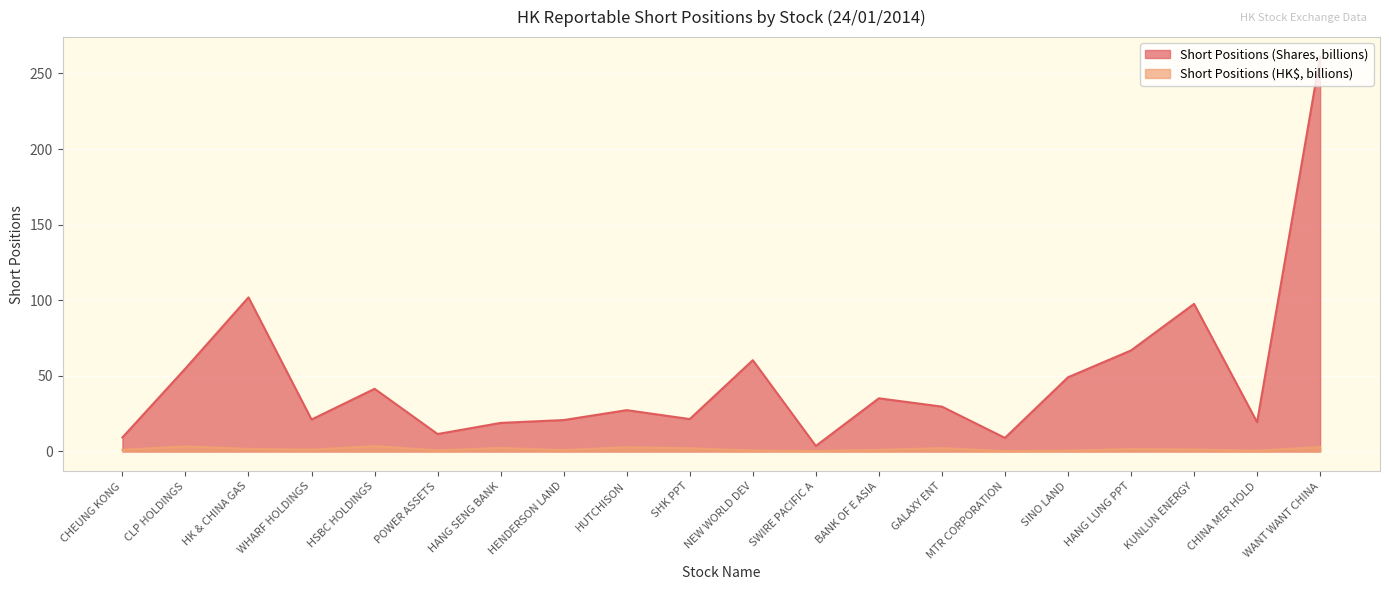

What is the label of the 12th point from the left?

SWIRE PACIFIC A